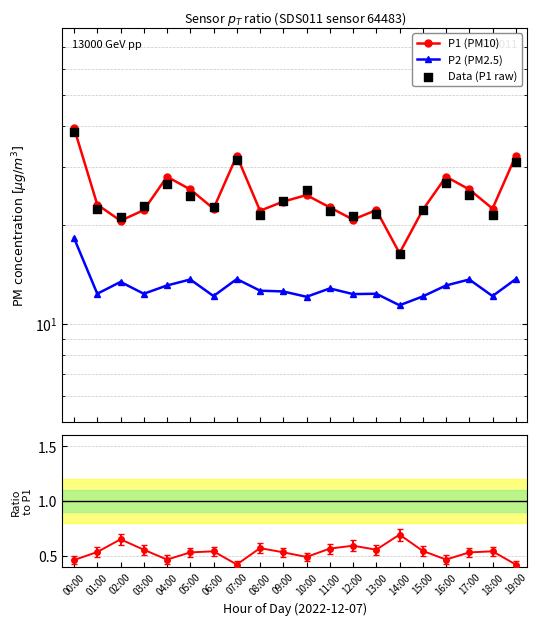

What are all the series names shown in the legend?

P1 (PM10), P2 (PM2.5), Data (P1 raw)